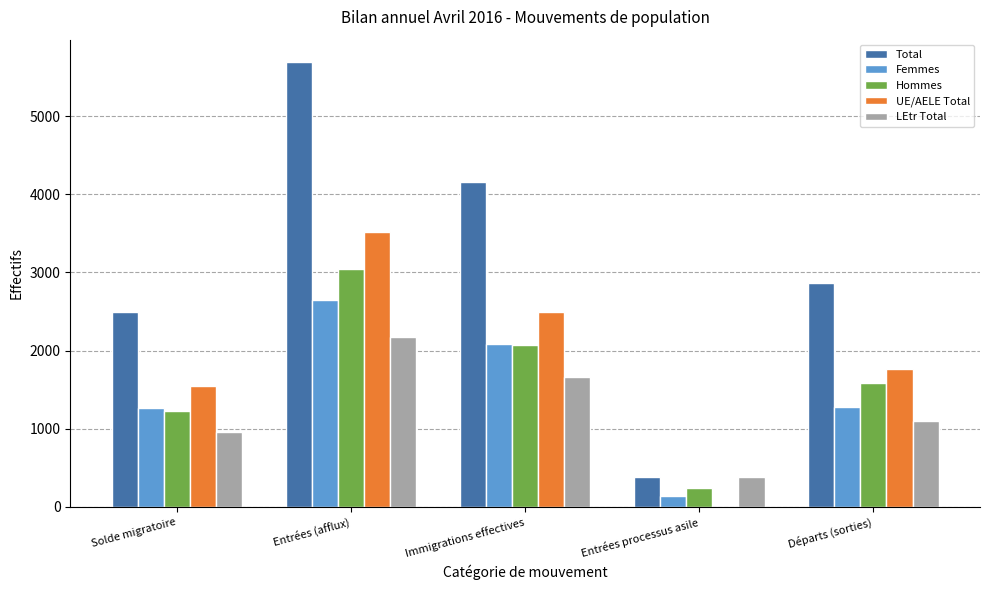

What is the sum of all Total values?

15584